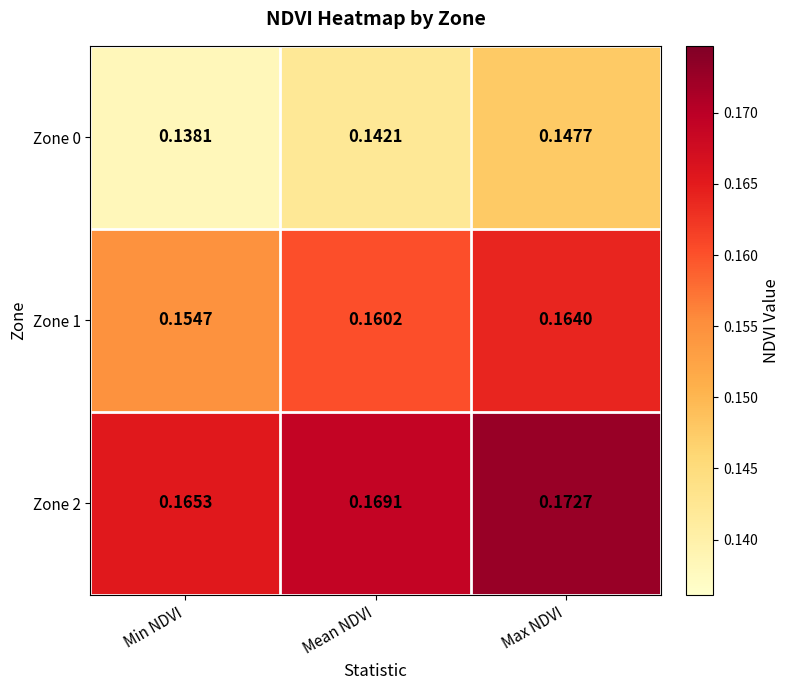

Between Mean NDVI and Max NDVI, which series saw the biggest shift?

Zone 0